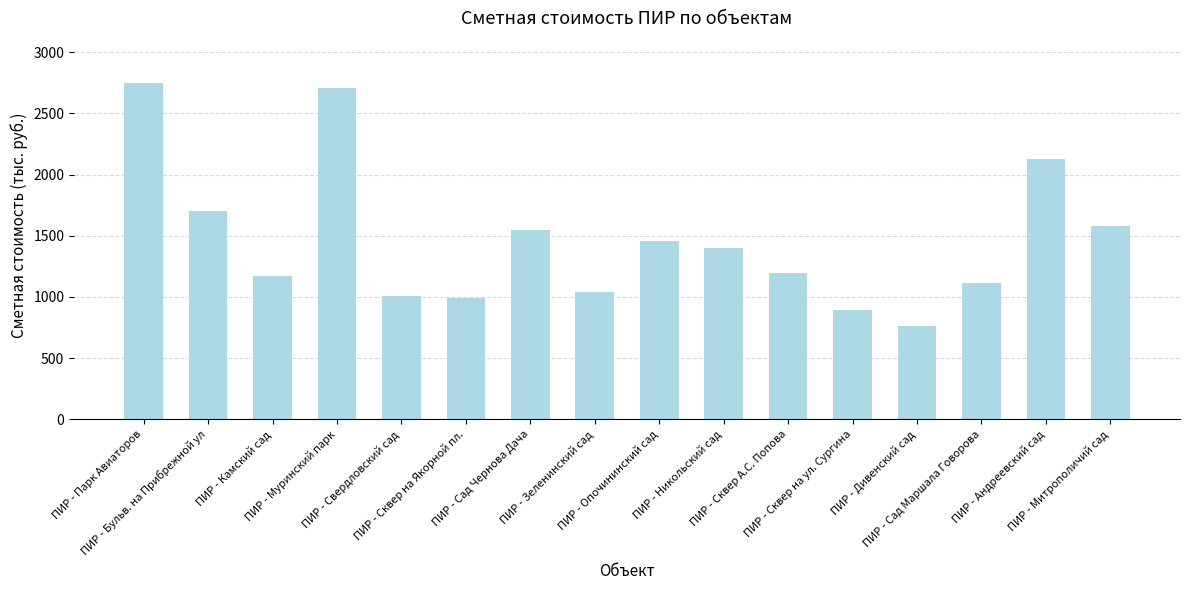

At which label does the data first exceed 1396?

ПИР - Парк Авиаторов